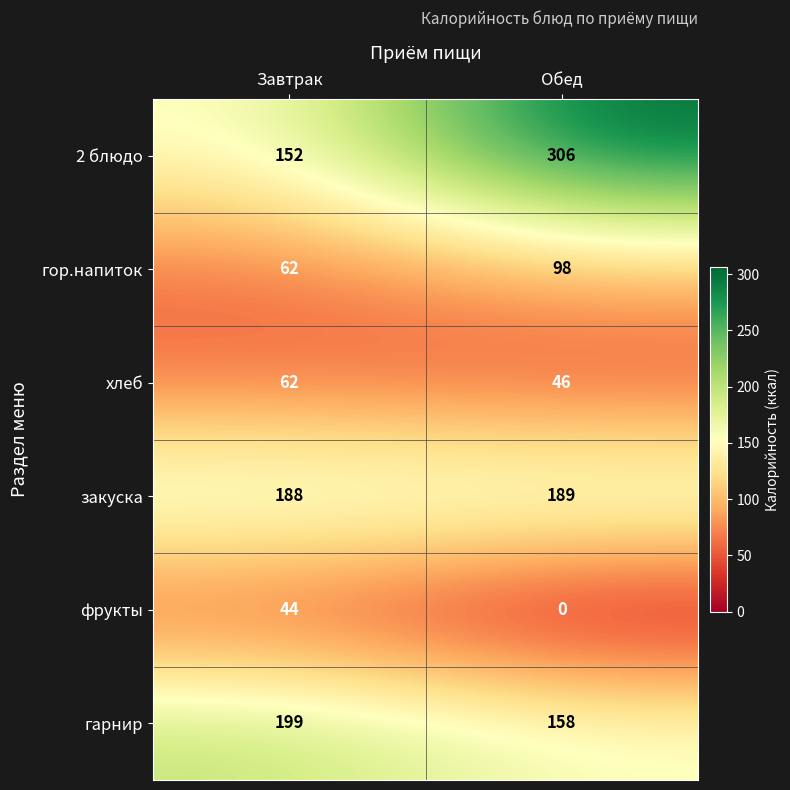

Rank the series at Обед from highest to lowest value.

2 блюдо, закуска, гарнир, гор.напиток, хлеб, фрукты